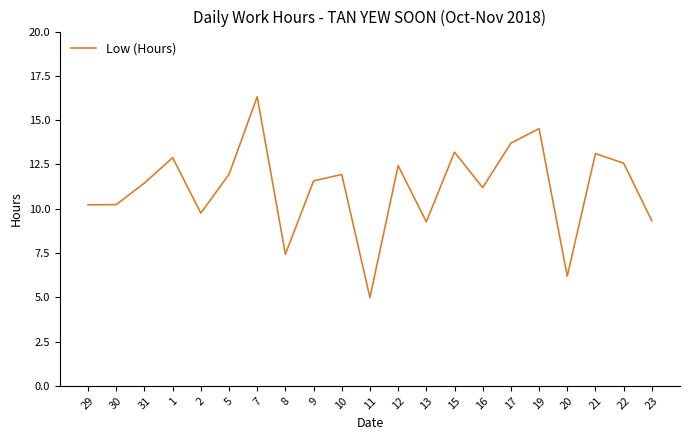

How many values exceed 11?

13